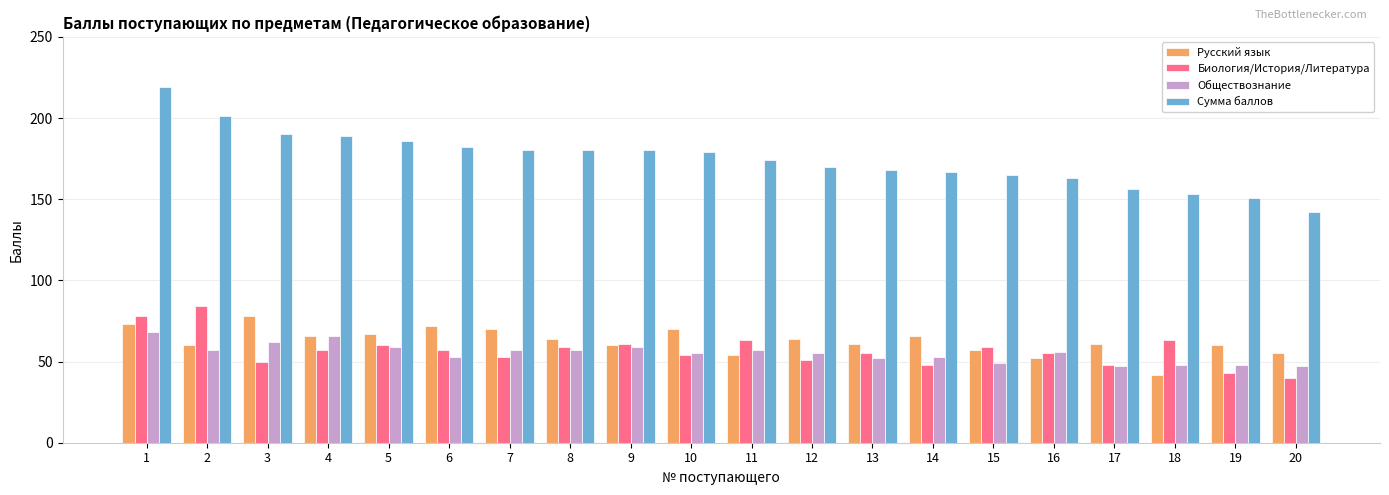

How many distinct data groups are displayed?

4